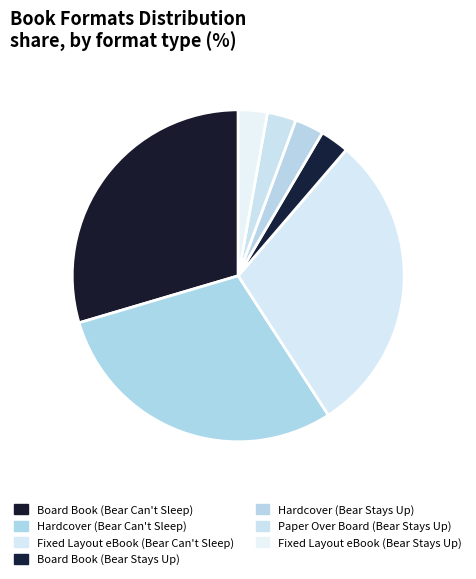

What percentage is the Paper Over Board (Bear Stays Up) slice, to the nearest percent?

3%